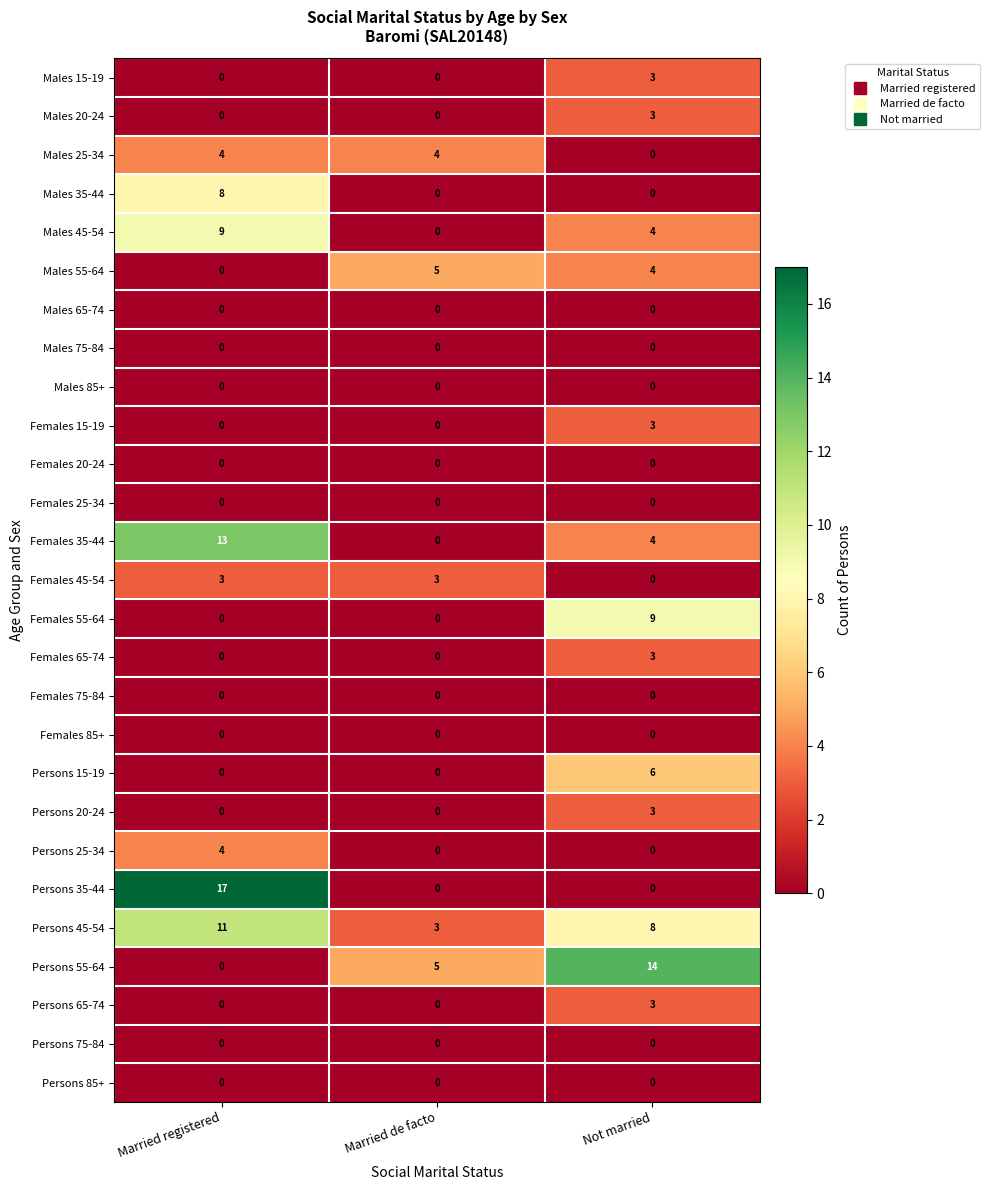

What is the difference between the highest and lowest values at Married de facto?

5